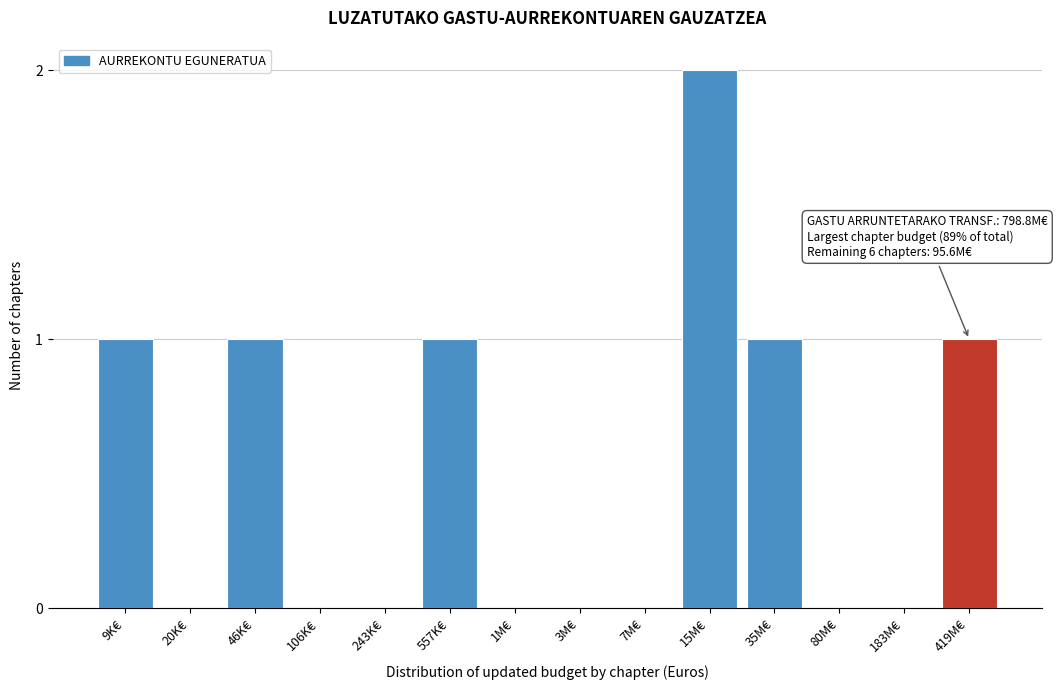

Reading right to left, extract all data points from this chart.

419M€=1	183M€=0	80M€=0	35M€=1	15M€=2	7M€=0	3M€=0	1M€=0	557K€=1	243K€=0	106K€=0	46K€=1	20K€=0	9K€=1